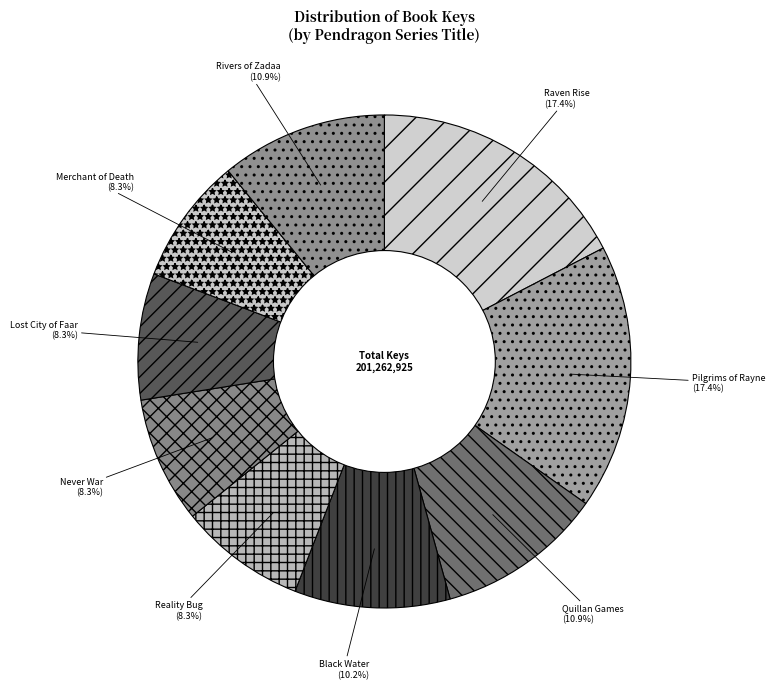

What is the total percentage of Rivers of Zadaa and Reality Bug?

19.2%